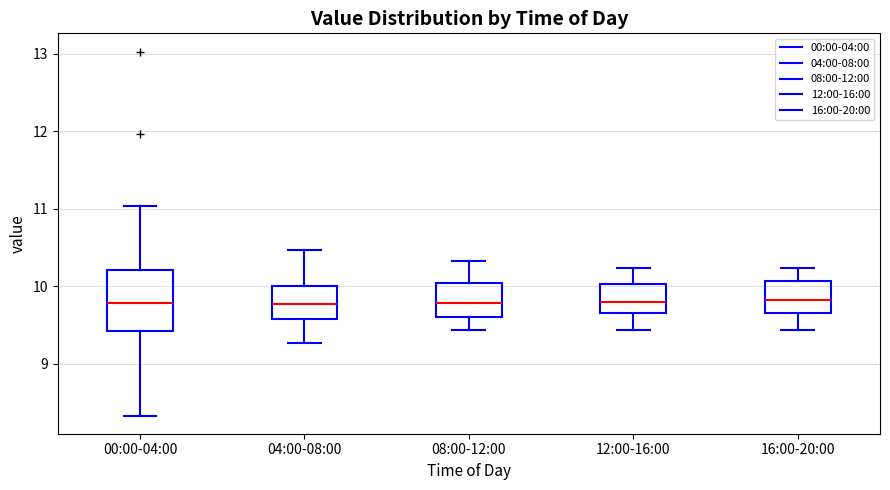

Where does the upper whisker of the box for 08:00-12:00 end on the y-axis? The values are not printed on the chart, so give them approximately, as read against the axis.

10.3